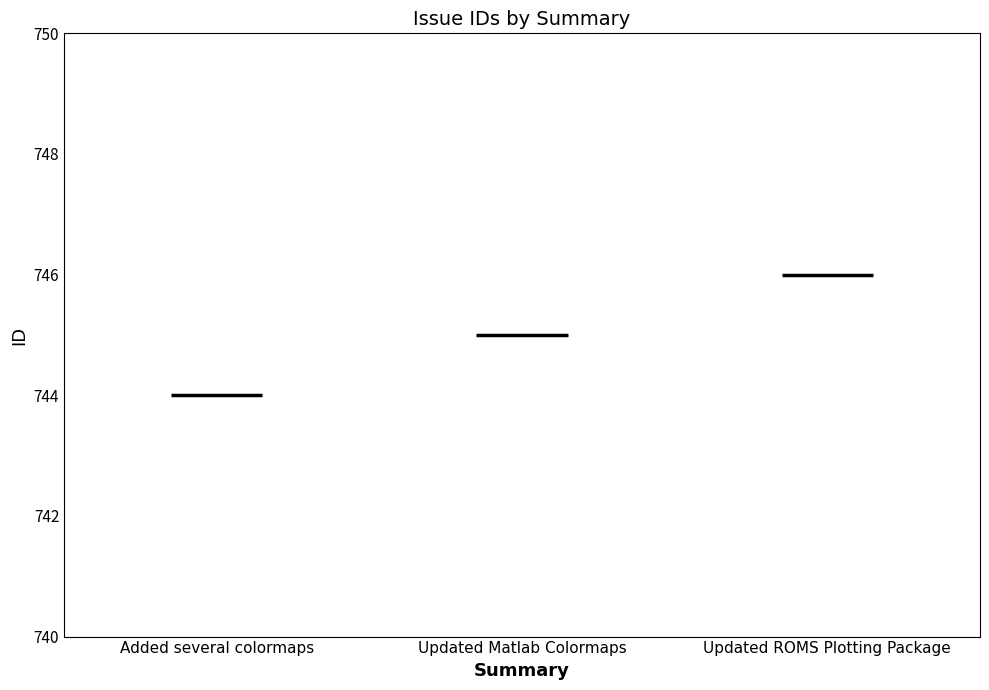

The chart shows a value of 1152 at Added several colormaps. True or false?

False